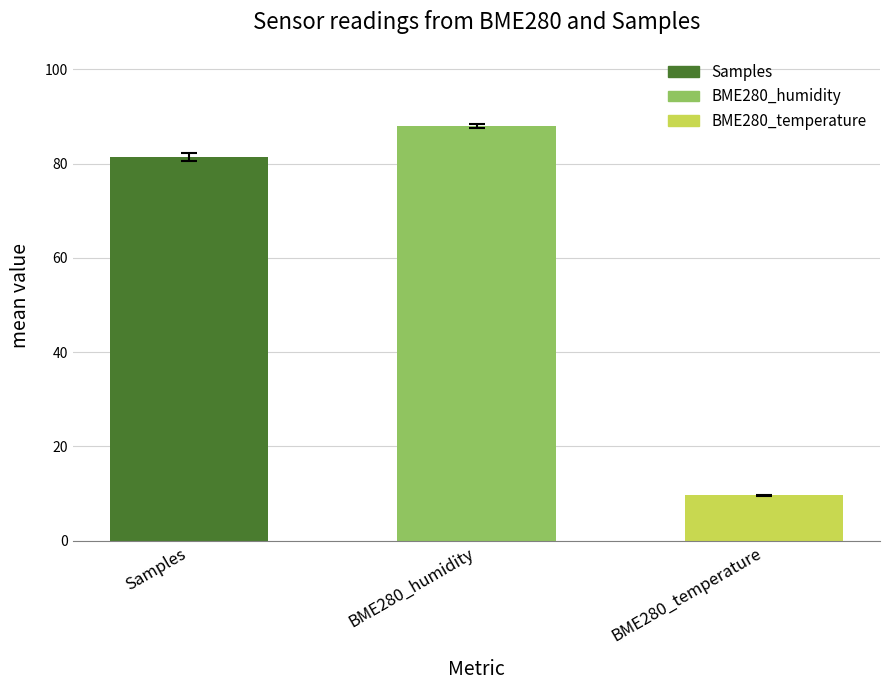

Are the bars horizontal?

No